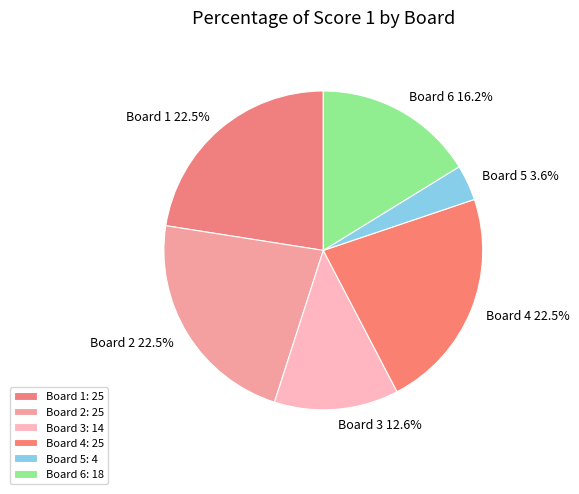

Does Board 2 represent more than half of the total?

No